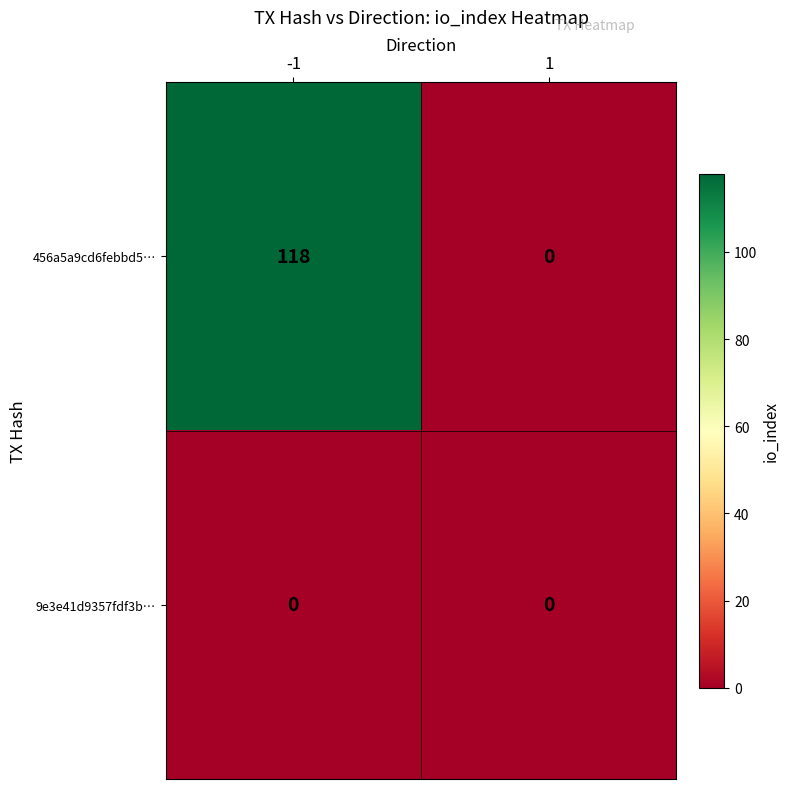

What is the difference between the highest and lowest values at -1?

118